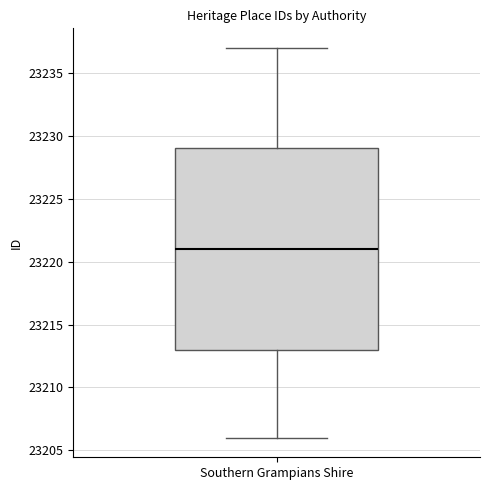

Transcribe this box plot: give where the median line is, the range the box spans, and where the two whiskers end, as read against the y-axis. The values are not printed on the chart, so give them approximately, as read against the axis.

median 23221, box 23213 to 23229, whiskers 23206 to 23237